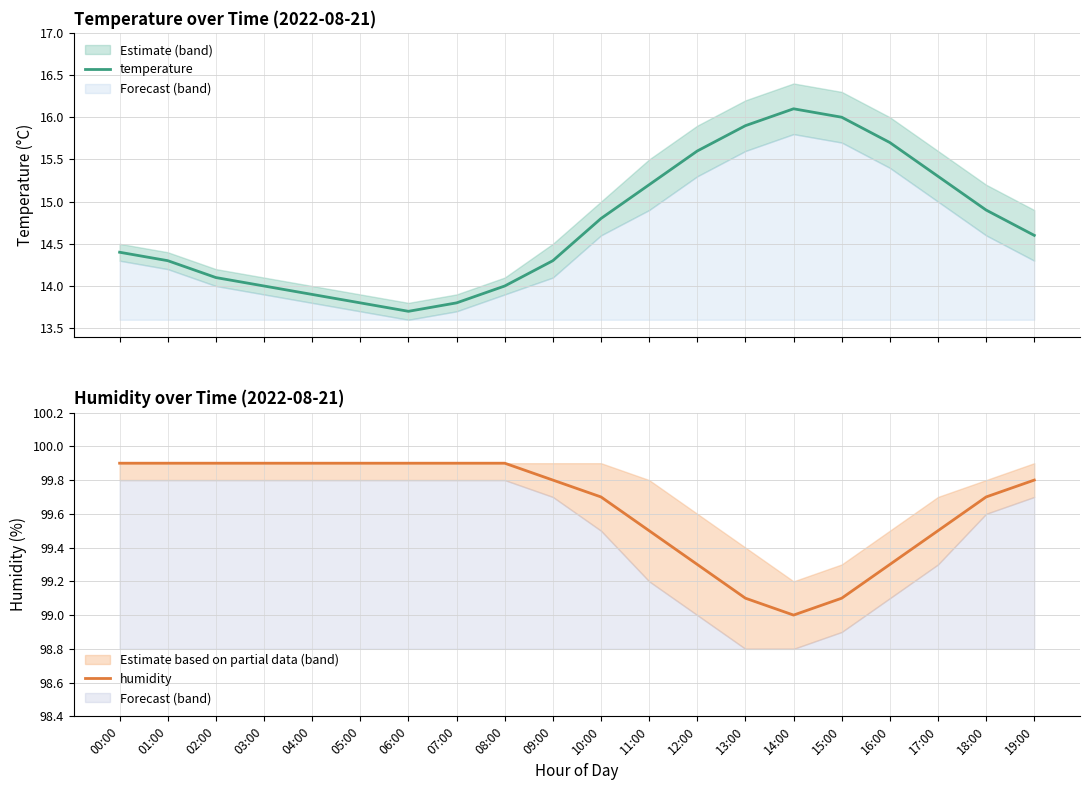

Reading left to right, what are all the values shown in this chart?

temperature: 00:00=14.4	01:00=14.3	02:00=14.1	03:00=14.0	04:00=13.9	05:00=13.8	06:00=13.7	07:00=13.8	08:00=14.0	09:00=14.3	10:00=14.8	11:00=15.2	12:00=15.6	13:00=15.9	14:00=16.1	15:00=16.0	16:00=15.7	17:00=15.3	18:00=14.9	19:00=14.6
humidity: 00:00=99.9	01:00=99.9	02:00=99.9	03:00=99.9	04:00=99.9	05:00=99.9	06:00=99.9	07:00=99.9	08:00=99.9	09:00=99.8	10:00=99.7	11:00=99.5	12:00=99.3	13:00=99.1	14:00=99.0	15:00=99.1	16:00=99.3	17:00=99.5	18:00=99.7	19:00=99.8